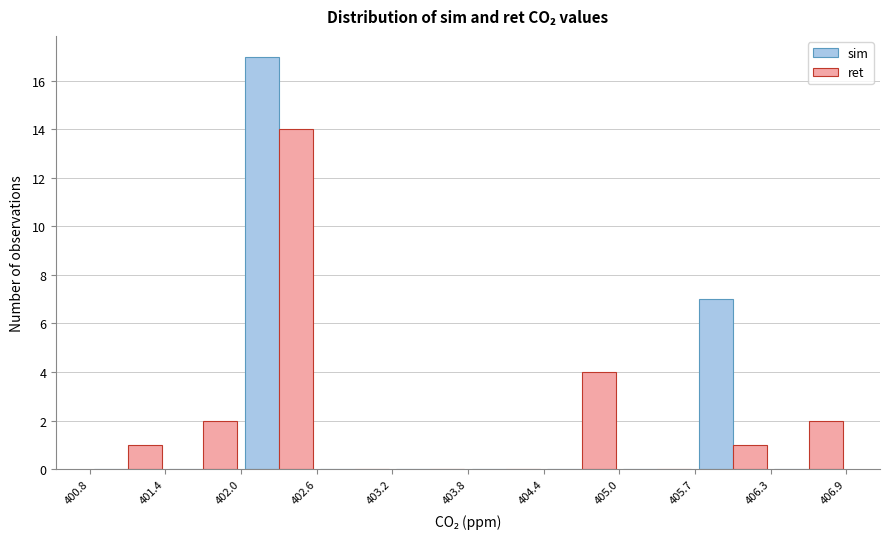

What is the height of the ret bar covering 405.7 to 406.3 on the x-axis? The values are not printed on the chart, so give them approximately, as read against the axis.

1